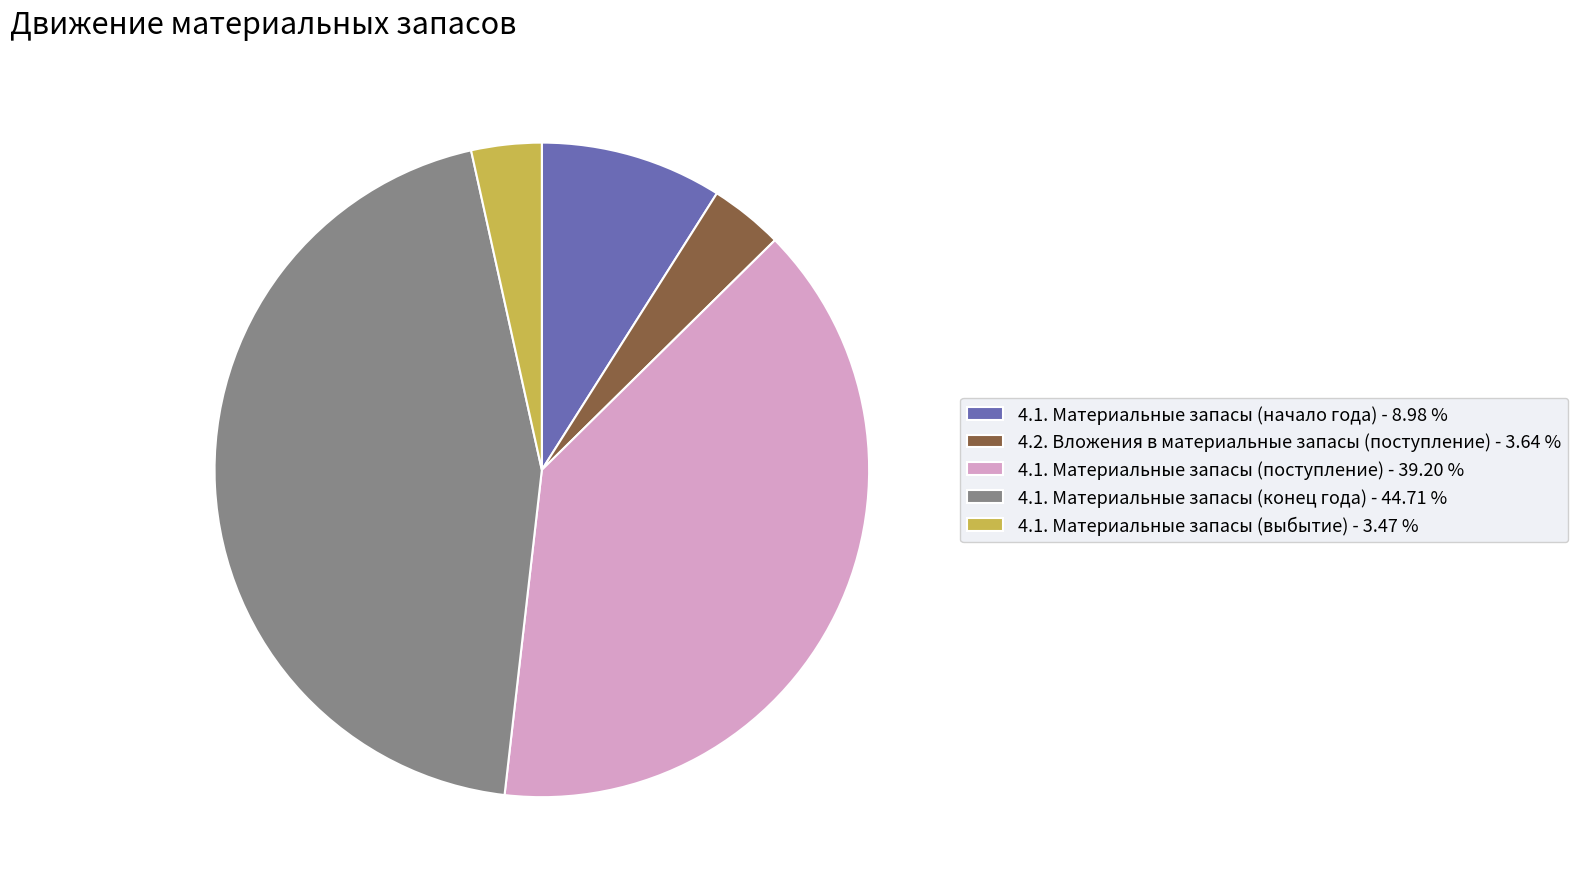

Between 4.1. Материальные запасы (выбытие) - 3.47 % and 4.1. Материальные запасы (начало года) - 8.98 %, which is larger?

4.1. Материальные запасы (начало года) - 8.98 %